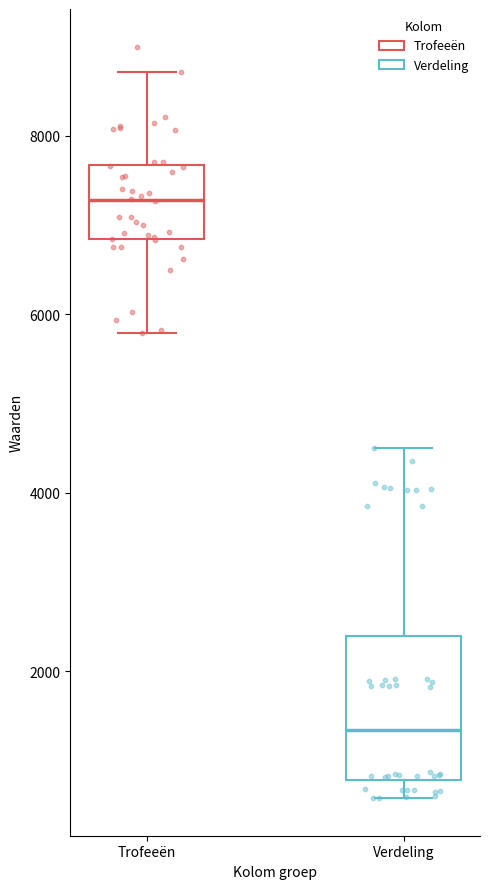

Which box has the highest median line?

Trofeeën